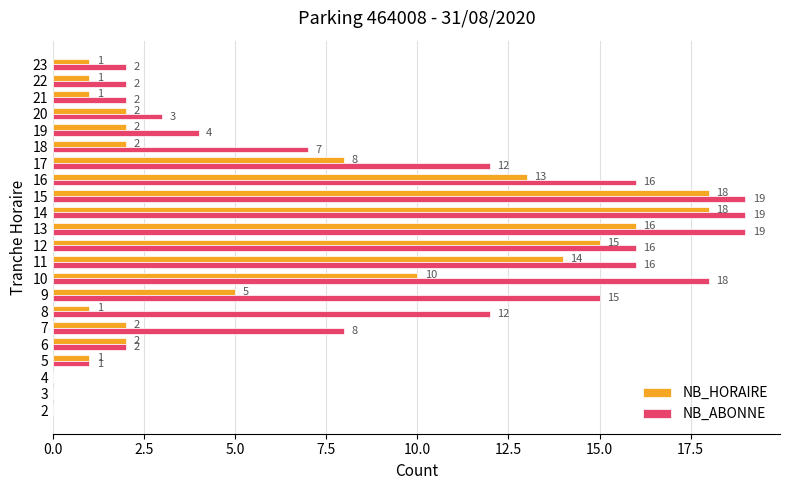

What is the sum of all NB_ABONNE values?

193